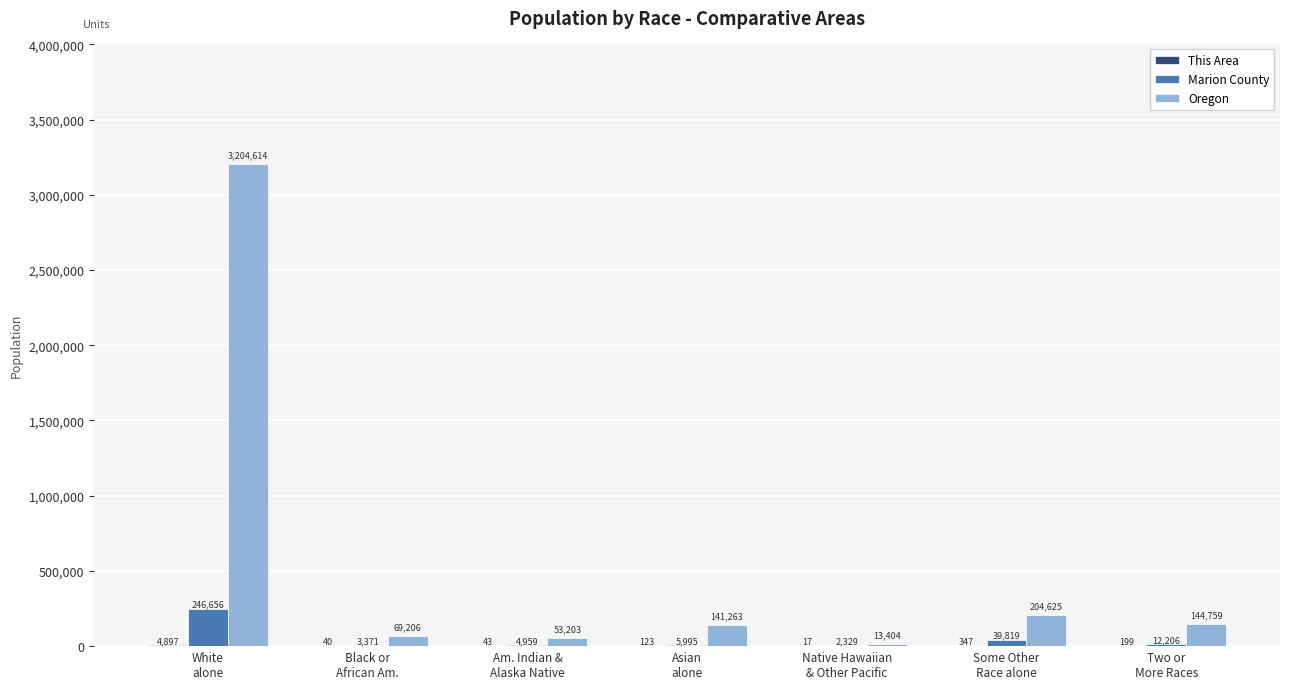

The value of Marion County at Black or
African Am. is 3371. True or false?

True